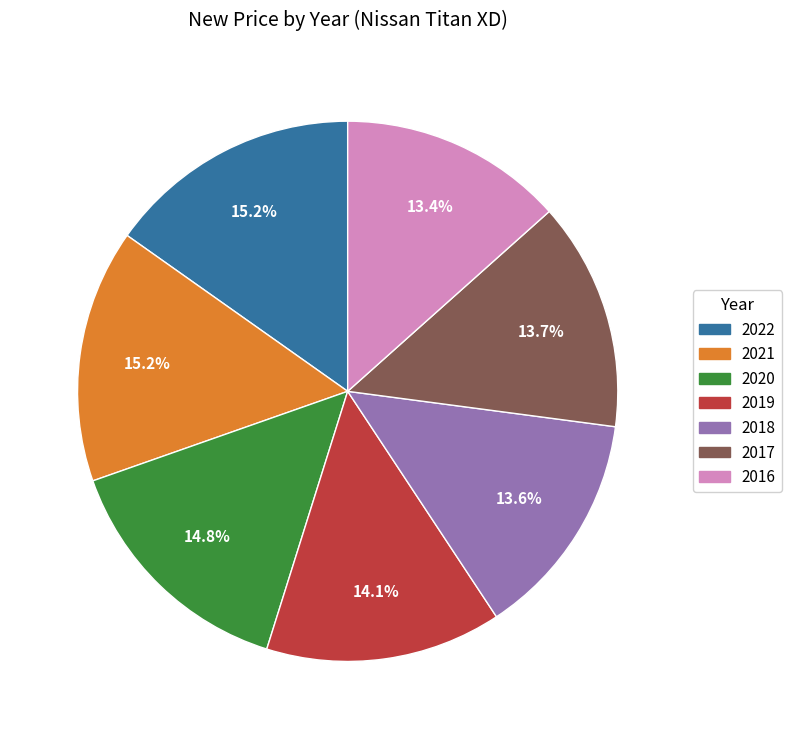

What percentage is the 2018 slice, to the nearest percent?

14%